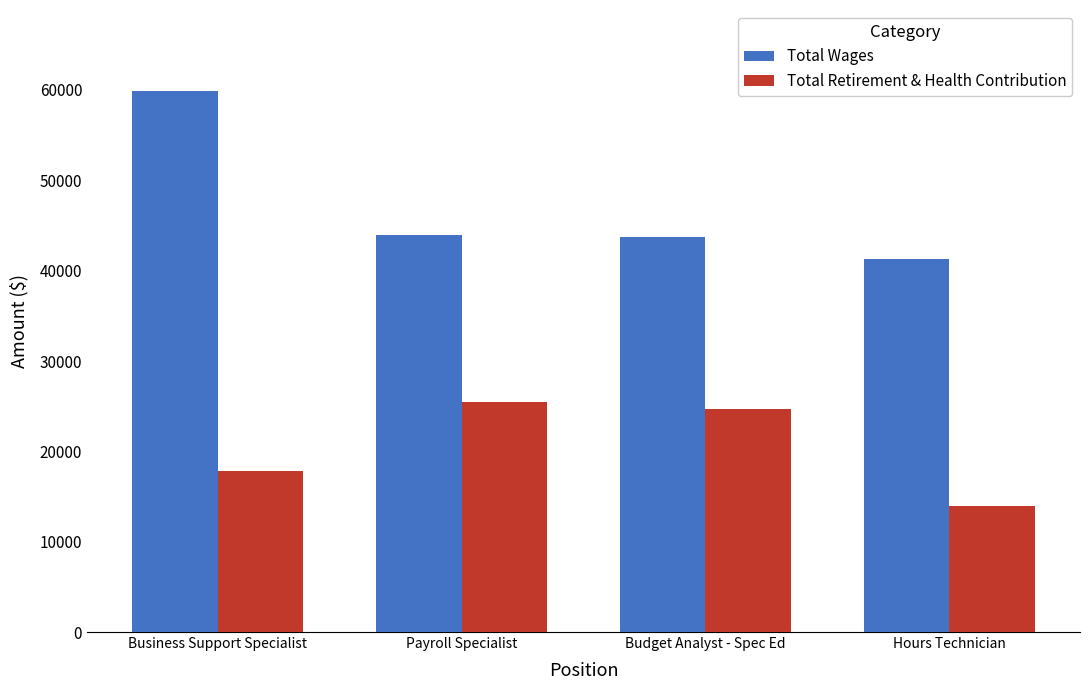

What is the label of the 4th bar from the left?

Hours Technician